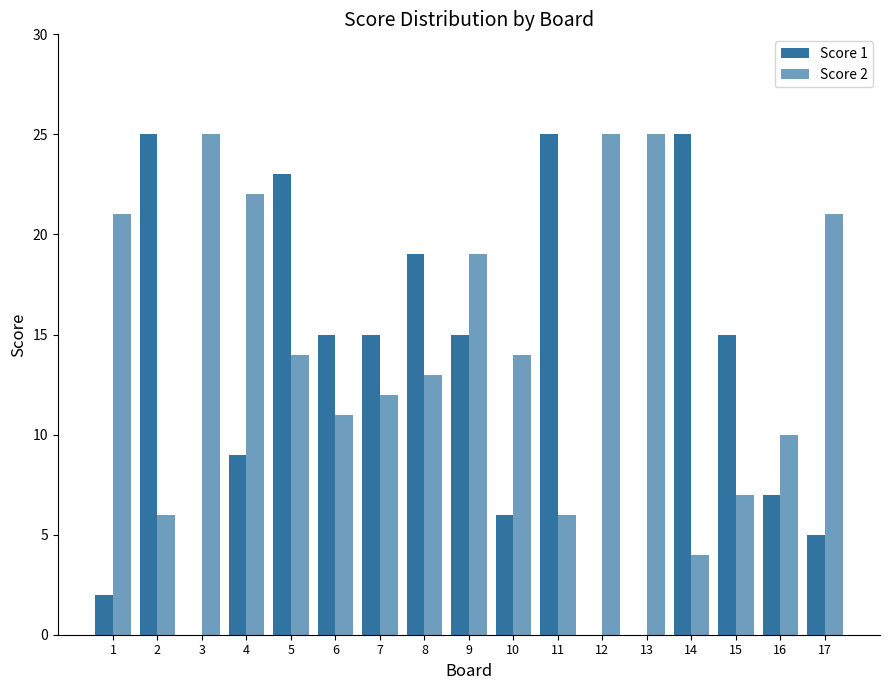

Rank the series by their maximum value, from lowest to highest.

Score 1, Score 2